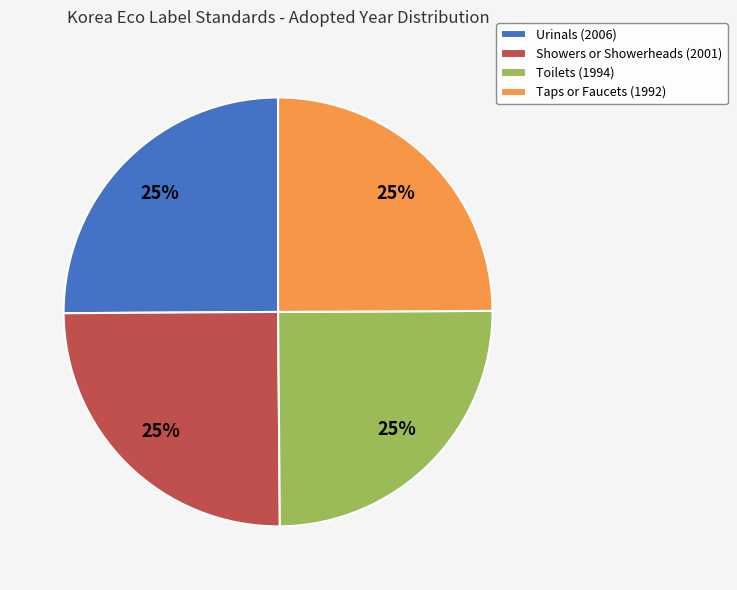

Does any single category account for the majority?

No